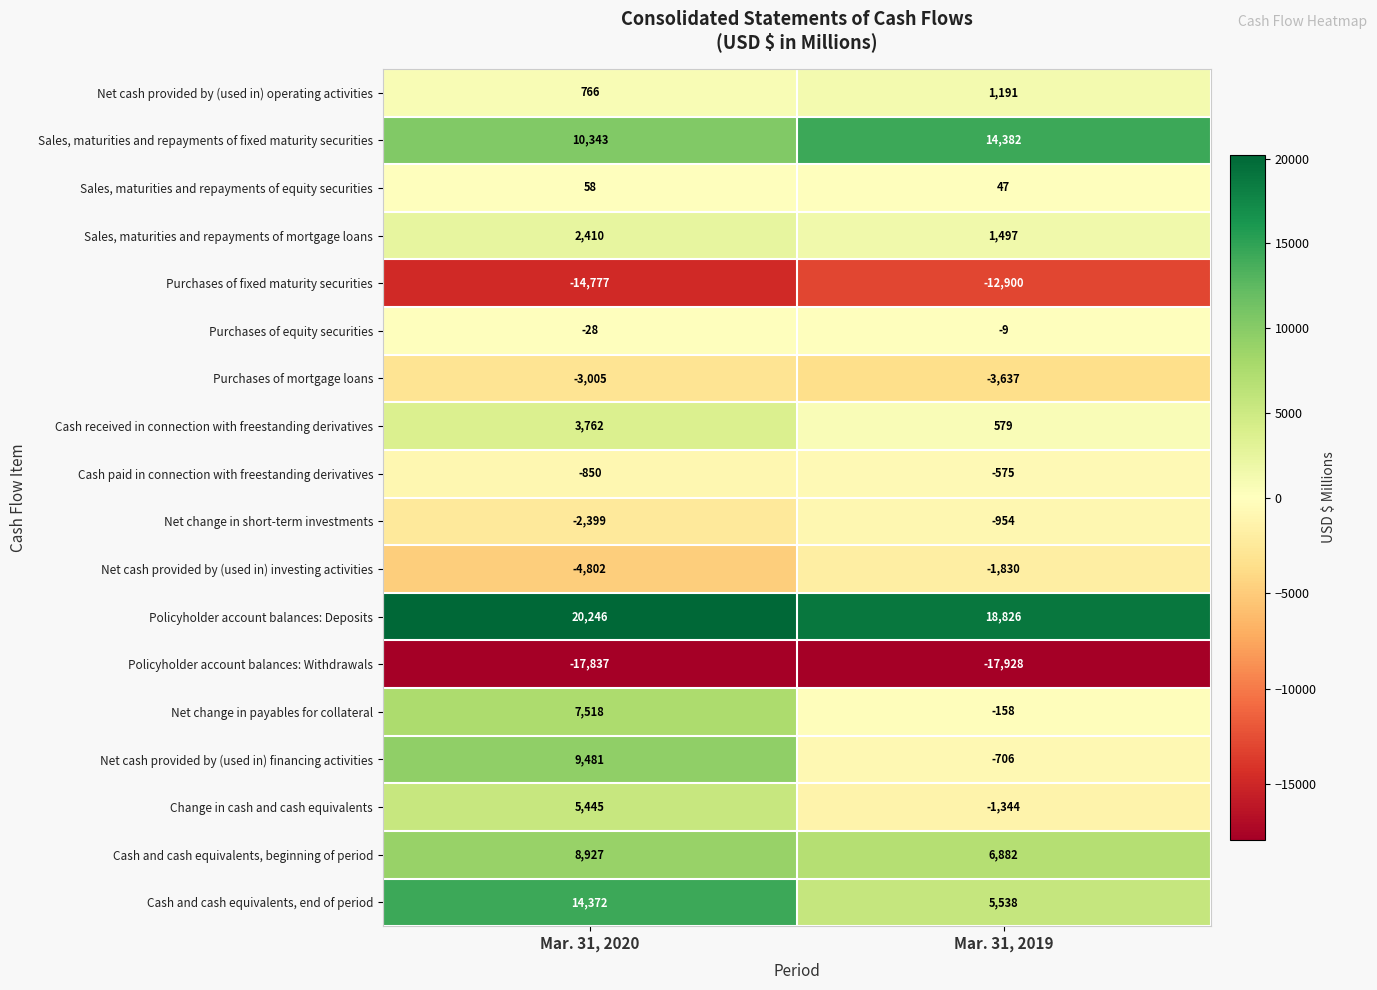

At which label does Cash received in connection with freestanding derivatives reach its minimum?

Mar. 31, 2019